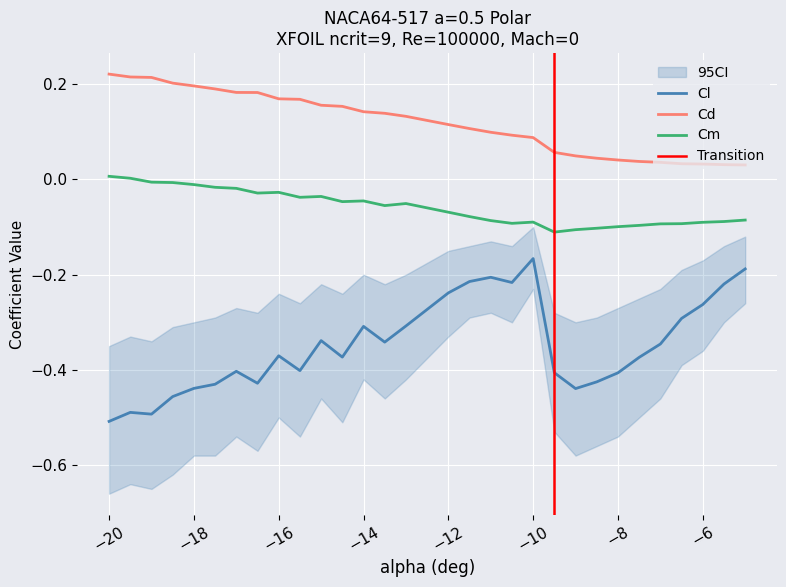

True or false: Cd and Cl cross at least once.

False